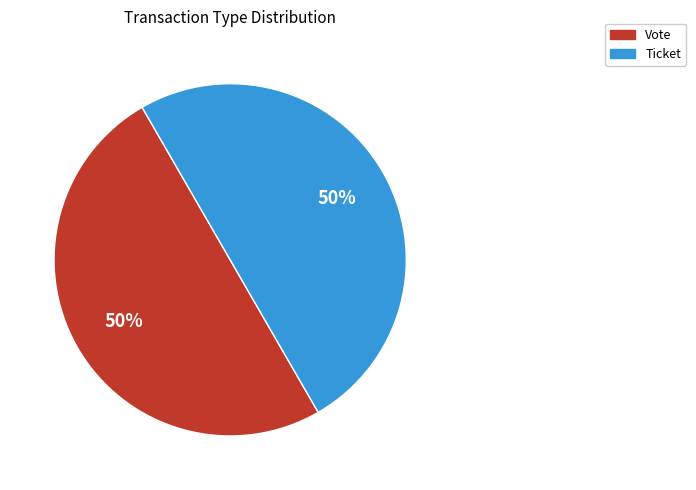

To the nearest percent, what is the average slice percentage?

50%